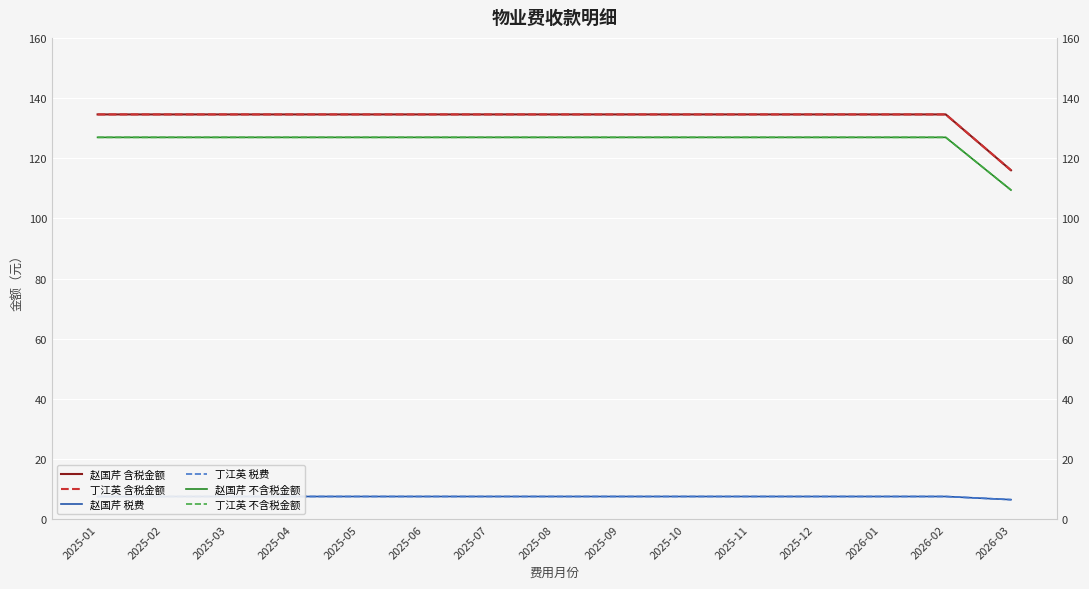

Count the number of categories in the chart.

15